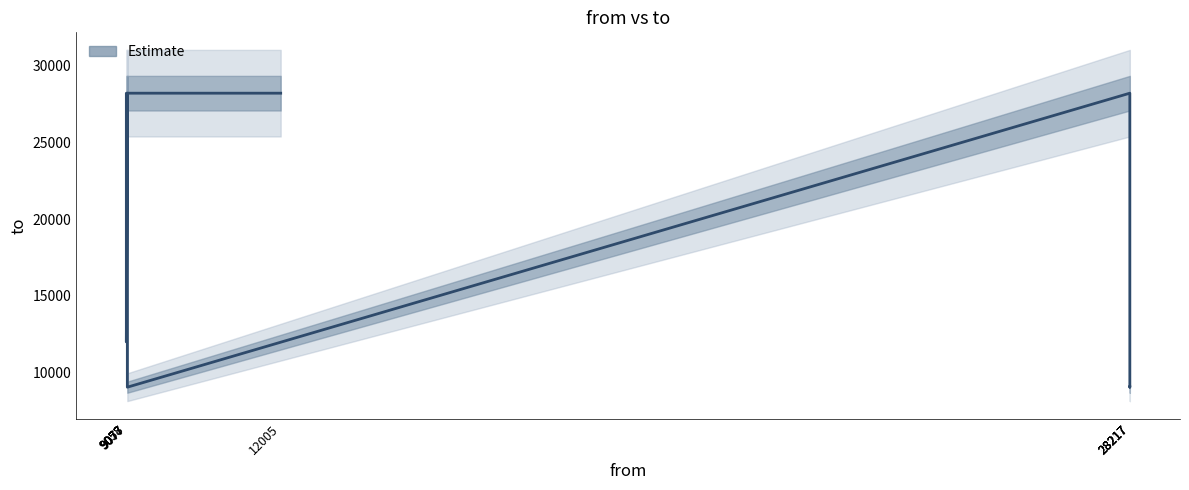

At which label does the data first exceed 12005?

12005